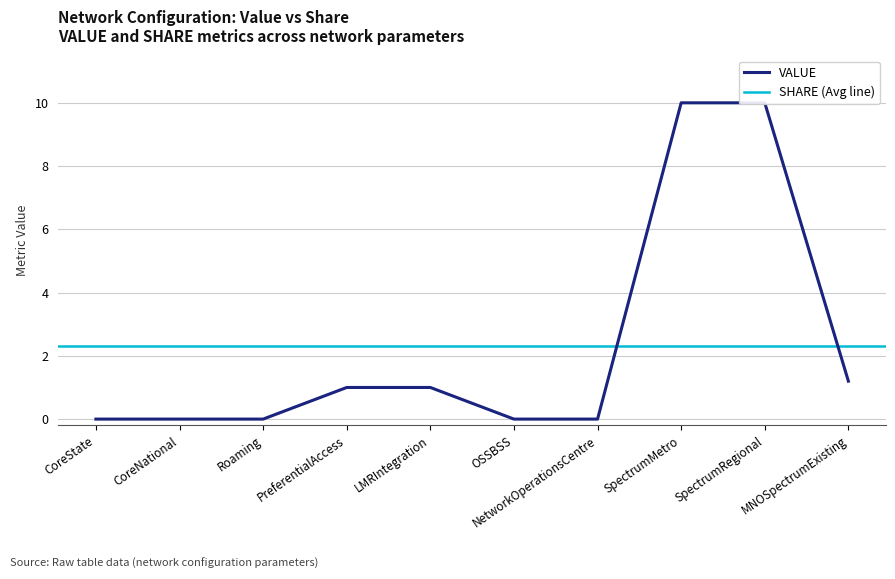

What is the label of the 10th point from the right?

CoreState